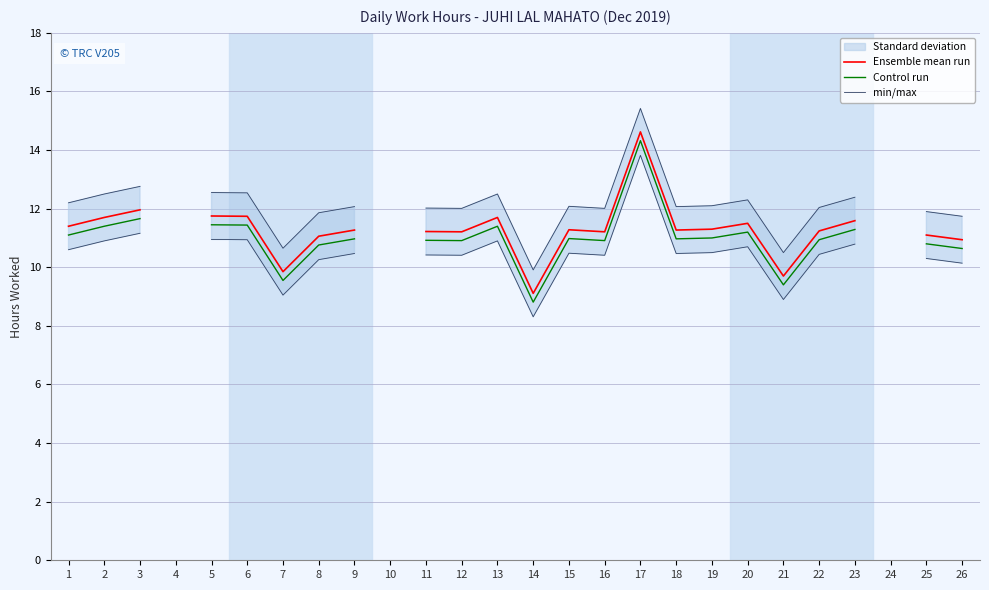

At which label does min/max first exceed 12?

1